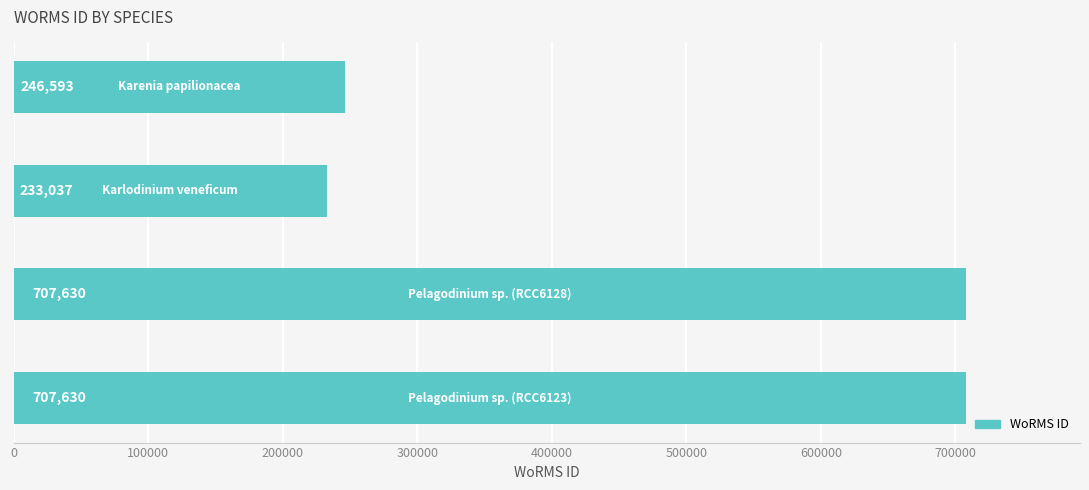

What is the sum of all values?

1894890